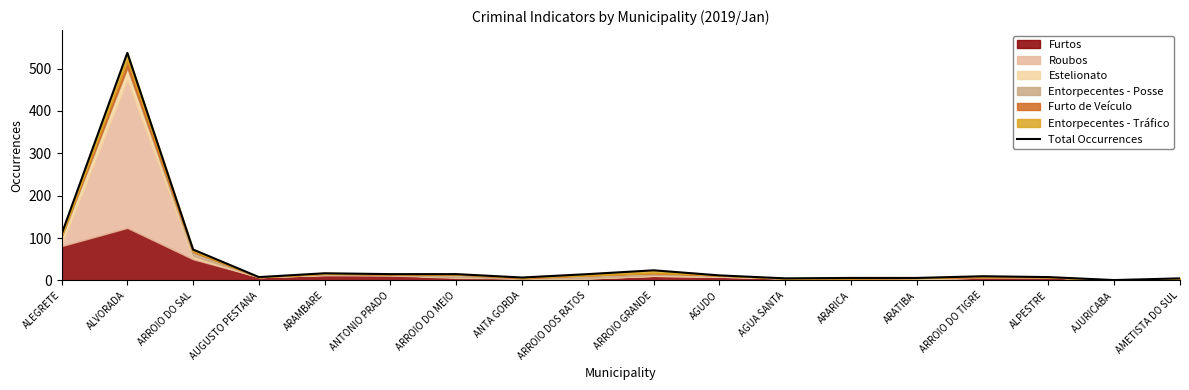

What is the difference between the values at ALPESTRE and ANTA GORDA?

1